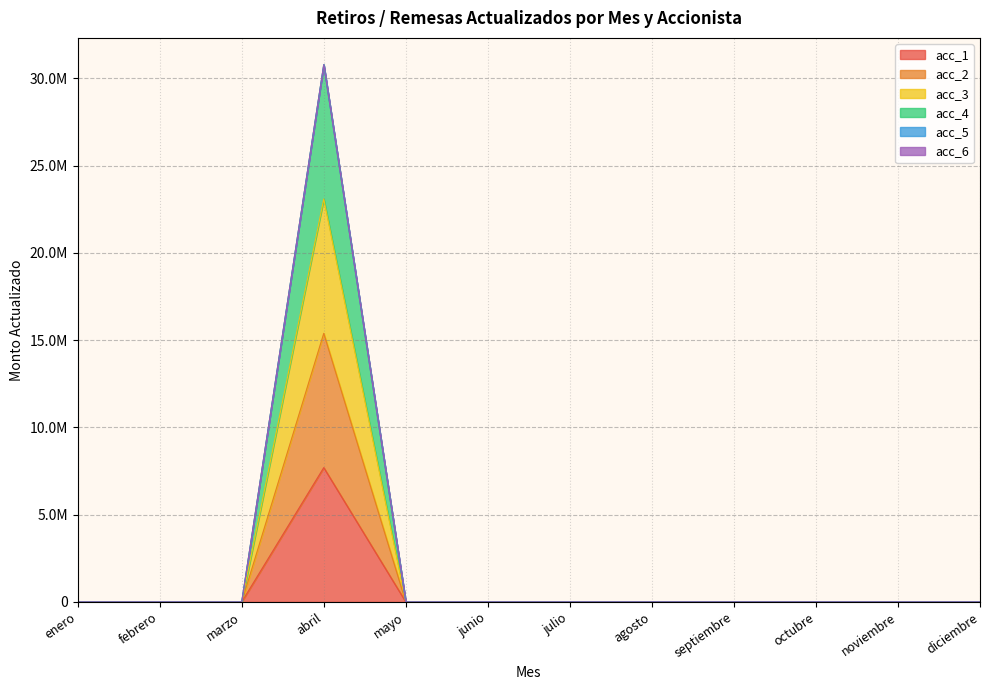

What is the label of the 7th point from the left?

julio